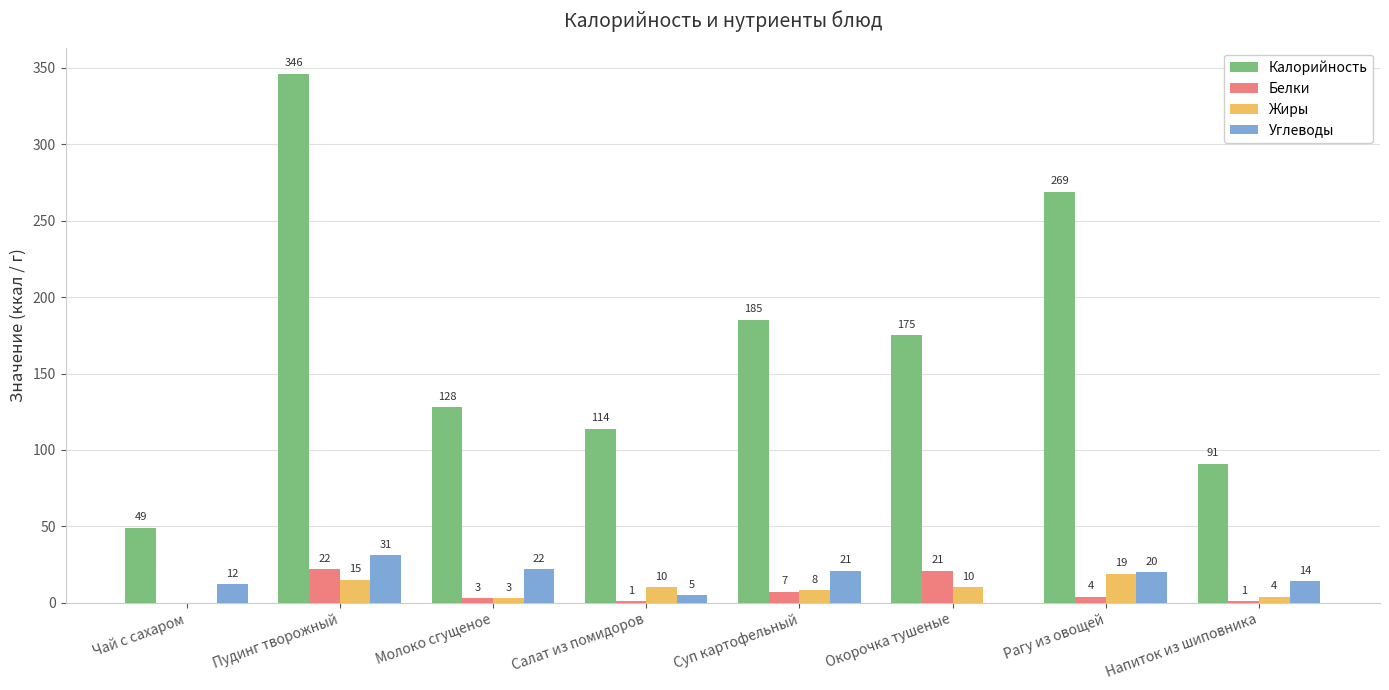

Which series has the widest spread of values?

Калорийность